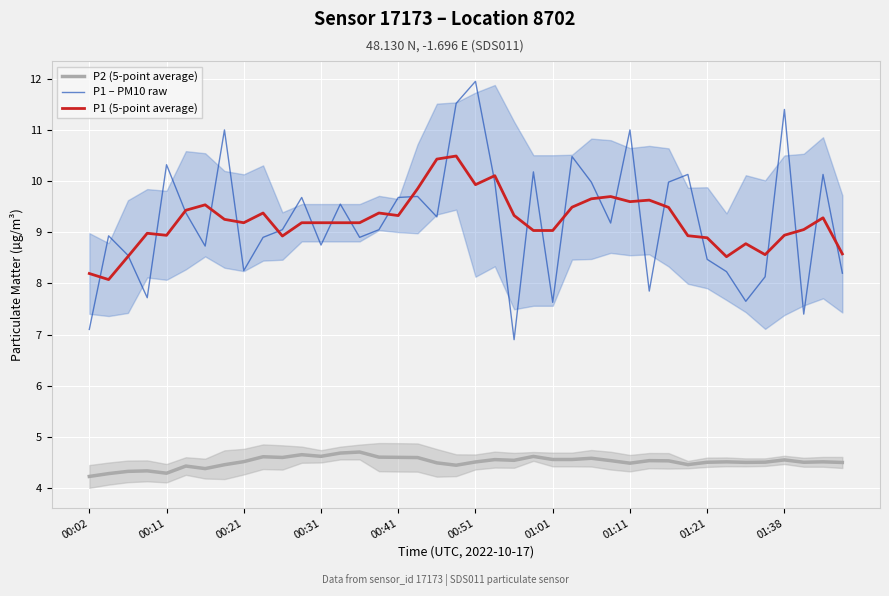

How many intersections are there between P1 (5-point average) and P1 – PM10 raw?

26